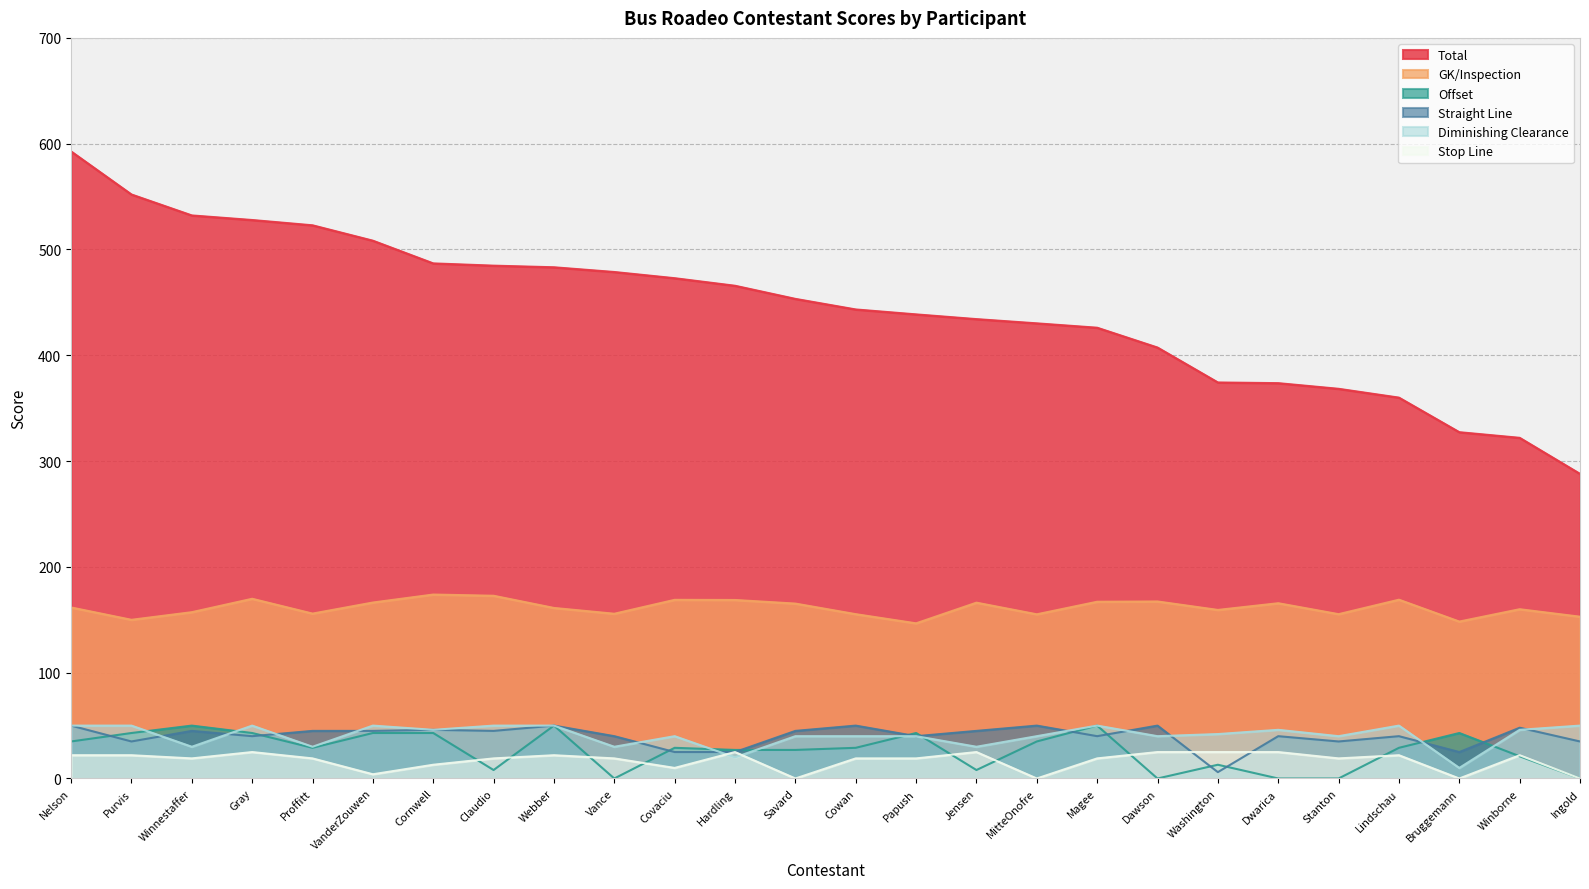

True or false: Stop Line has more than 2 interior local peaks.

True